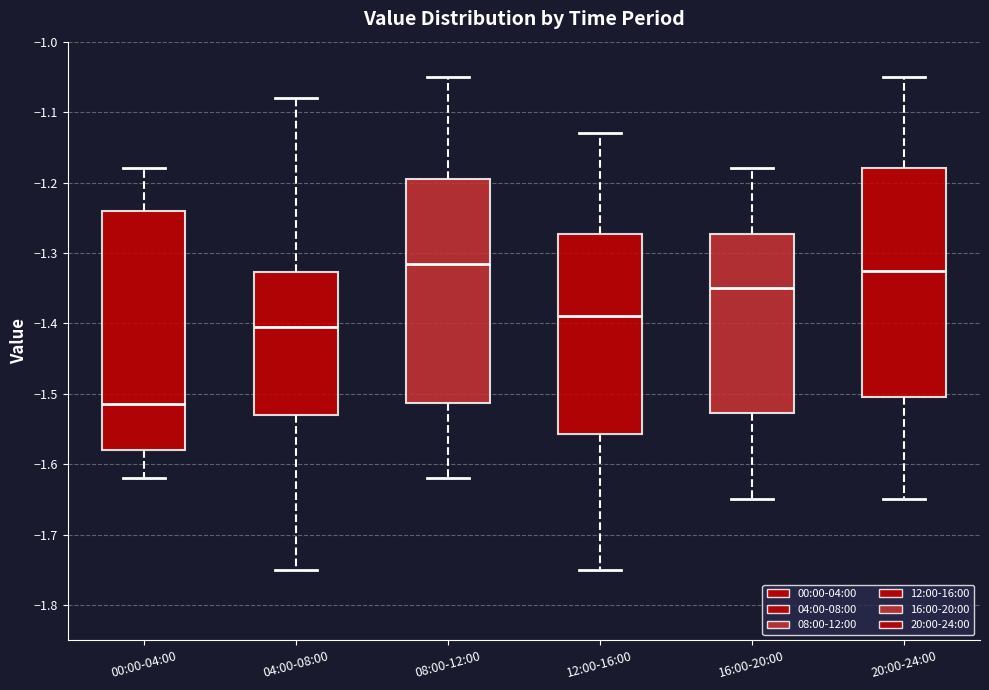

Comparing the boxes themselves (not the whiskers), which one is the tallest?

00:00-04:00